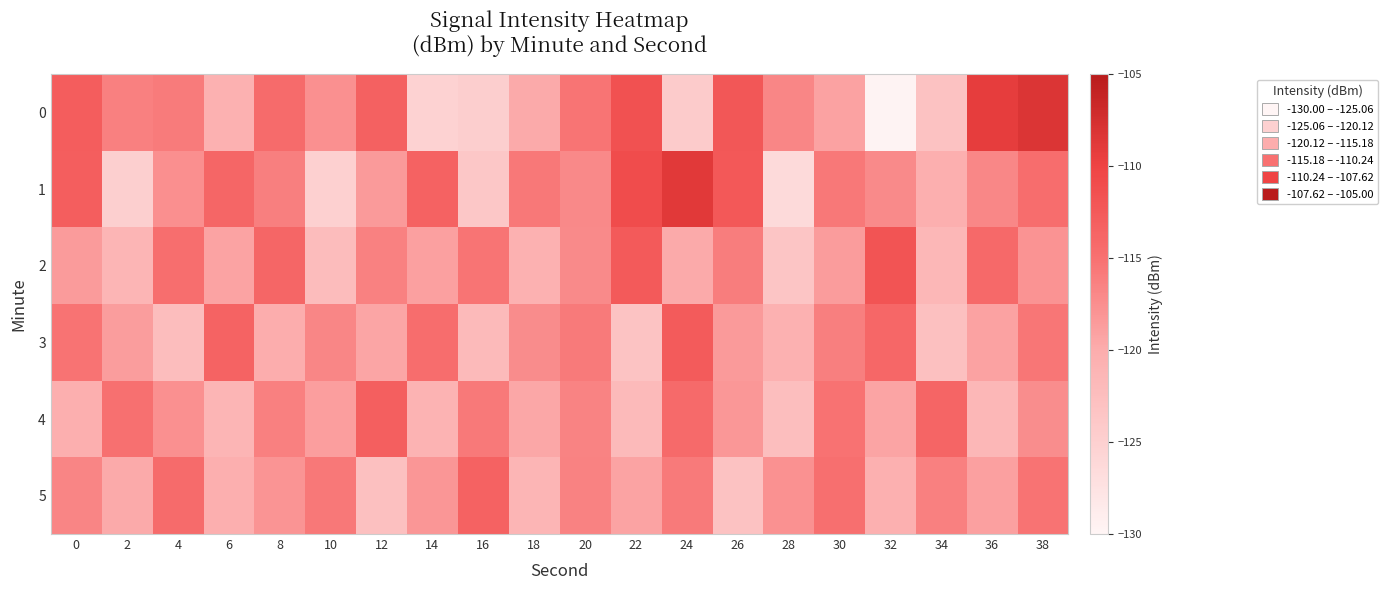

Reading left to right, list all the values displayed in this chart.

0: 0=-112.9	2=-116.3	4=-115.9	6=-120.7	8=-114.4	10=-117.7	12=-113.2	14=-125.3	16=-124.8	18=-119.8	20=-115.3	22=-111.5	24=-124.3	26=-112.2	28=-116.8	30=-119.2	32=-129.8	34=-123.0	36=-109.2	38=-108.2
1: 0=-113.0	2=-124.9	4=-117.5	6=-113.9	8=-116.2	10=-125.1	12=-118.4	14=-113.5	16=-123.8	18=-115.6	20=-117.1	22=-111.0	24=-108.7	26=-112.2	28=-126.3	30=-115.6	32=-117.2	34=-120.4	36=-116.9	38=-114.6
2: 0=-118.5	2=-121.3	4=-114.7	6=-119.2	8=-113.8	10=-122.1	12=-116.4	14=-118.9	16=-115.3	18=-120.7	20=-117.2	22=-112.5	24=-119.8	26=-116.1	28=-123.4	30=-118.6	32=-111.9	34=-121.5	36=-114.2	38=-117.8
3: 0=-115.2	2=-118.7	4=-122.3	6=-113.5	8=-120.1	10=-116.8	12=-119.4	14=-114.6	16=-121.9	18=-117.3	20=-115.8	22=-123.2	24=-112.7	26=-118.4	28=-120.6	30=-116.2	32=-113.9	34=-122.8	36=-119.1	38=-115.5
4: 0=-120.4	2=-114.9	4=-117.6	6=-121.2	8=-116.3	10=-118.8	12=-113.1	14=-120.9	16=-115.7	18=-119.5	20=-116.6	22=-121.8	24=-114.3	26=-118.2	28=-122.5	30=-115.1	32=-119.3	34=-113.7	36=-121.6	38=-117.4
5: 0=-116.7	2=-119.8	4=-114.4	6=-120.3	8=-117.9	10=-115.6	12=-122.7	14=-118.1	16=-113.4	18=-121.3	20=-116.5	22=-119.2	24=-115.8	26=-123.1	28=-117.7	30=-114.8	32=-120.5	34=-116.3	36=-118.9	38=-115.2